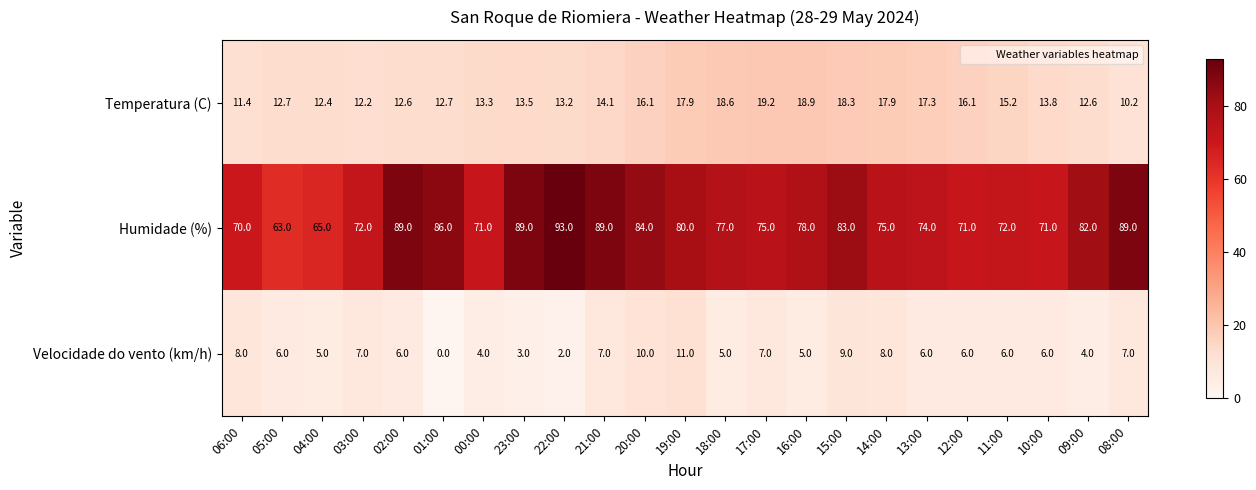

What is the total value across all series at 08:00?

106.2